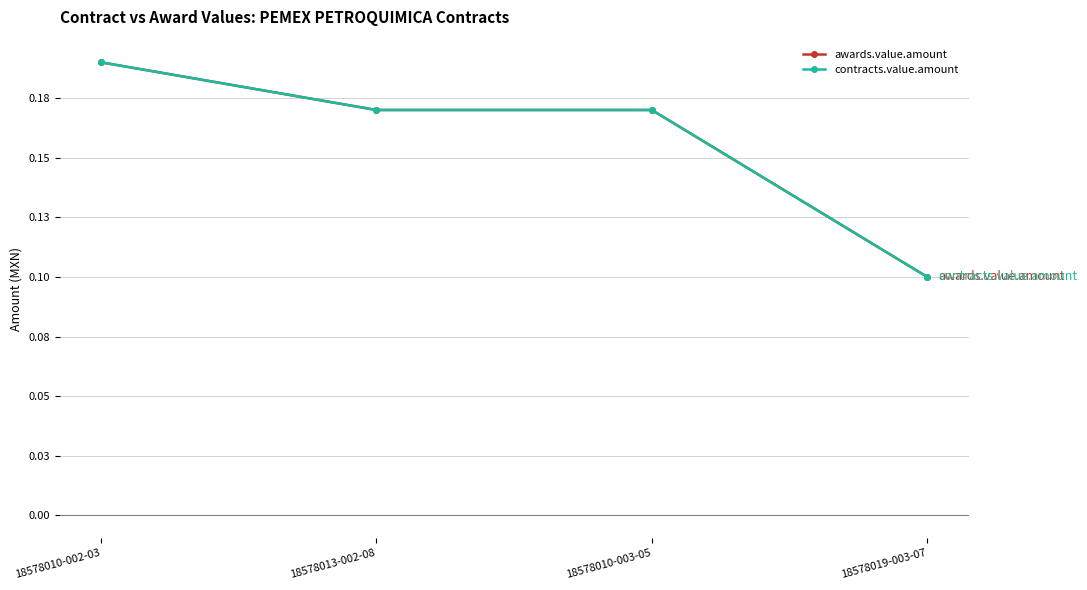

At which category is the sum across all series the highest?

18578010-002-03